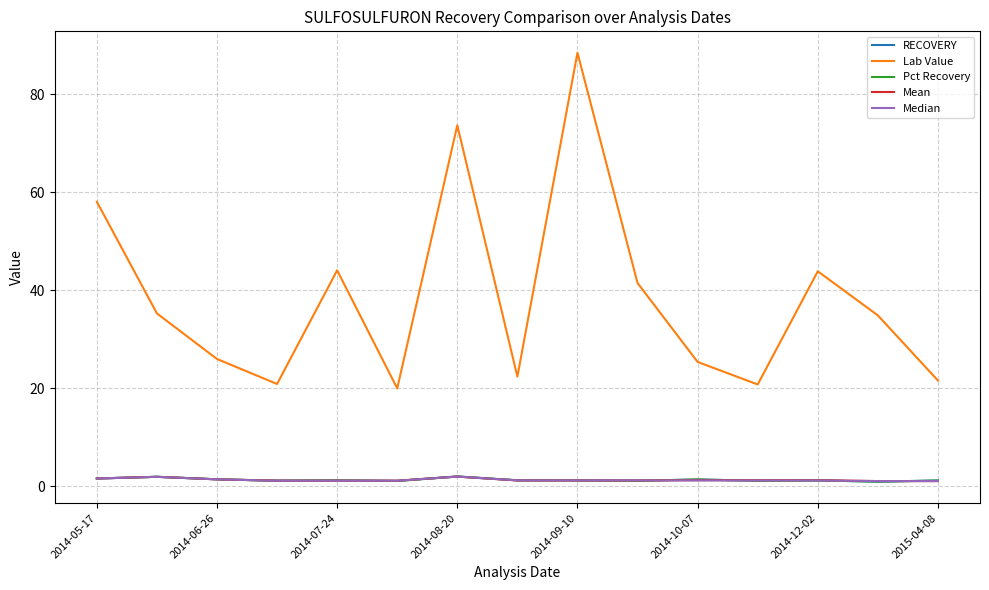

True or false: Lab Value and RECOVERY cross at least once.

False